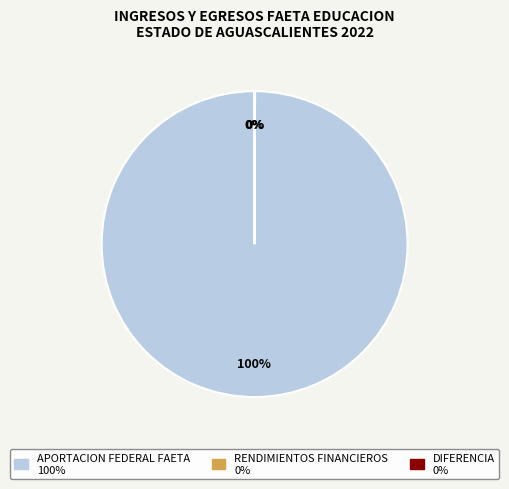

To the nearest percent, what is the difference between the largest and smallest slice percentages?

100%